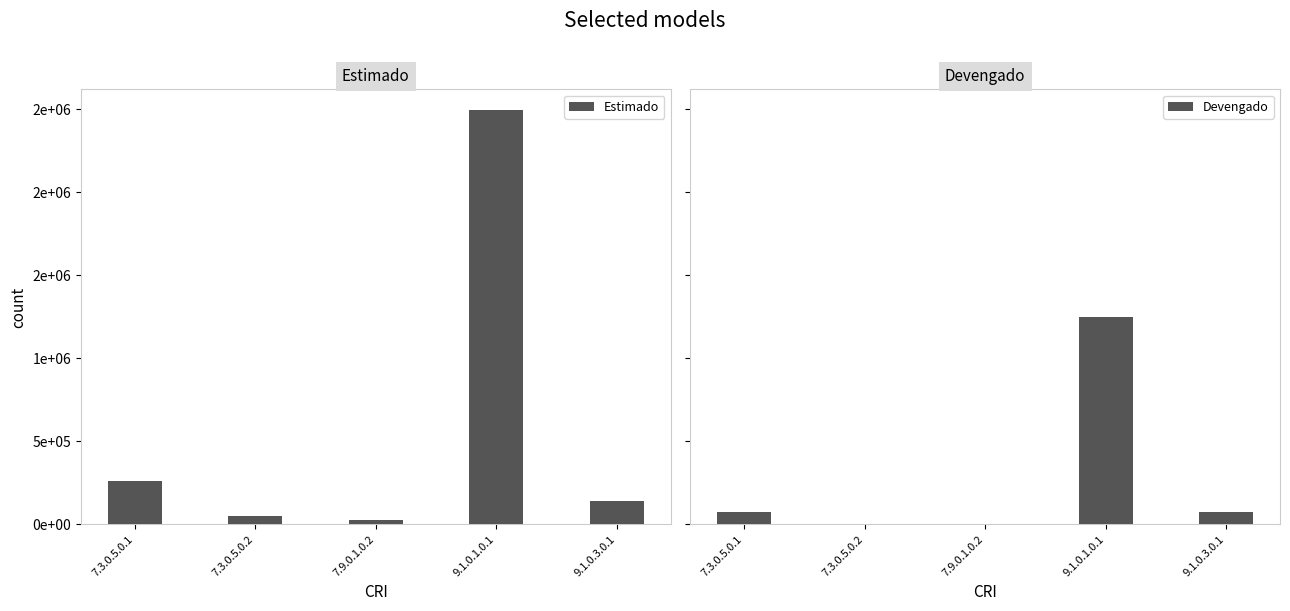

What are all the series names shown in the legend?

Estimado, Devengado